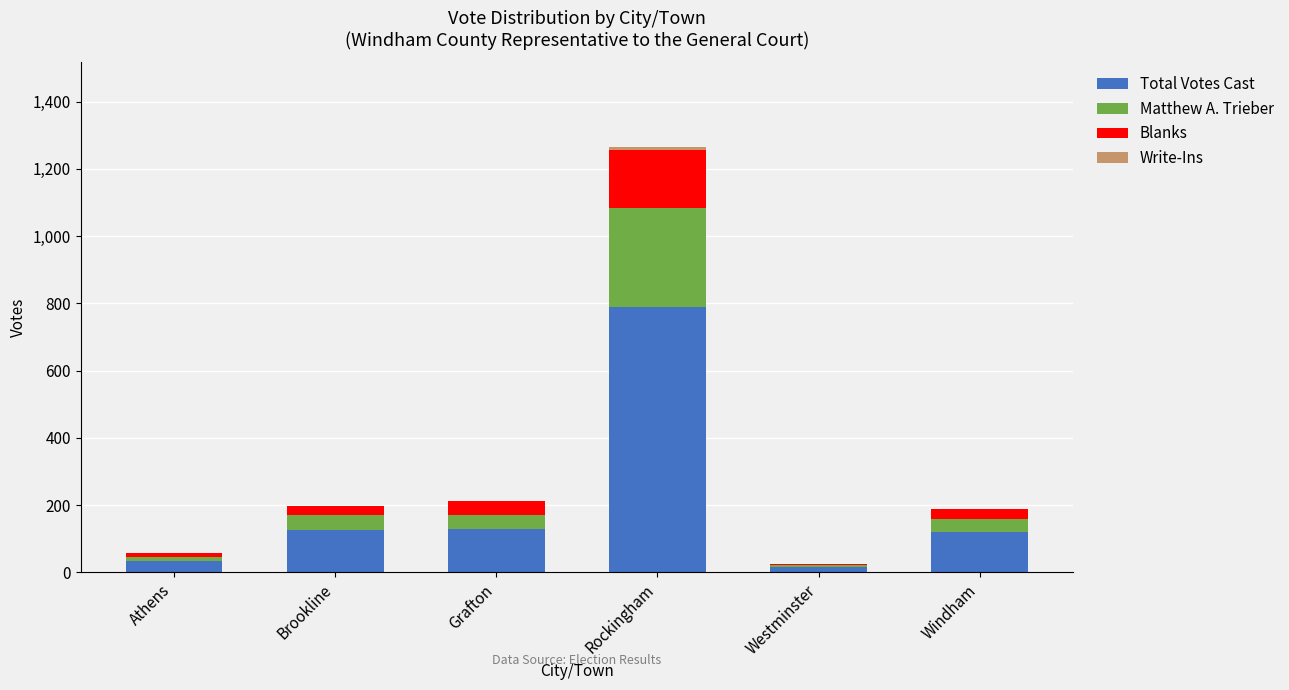

How many data points does each series have?

6